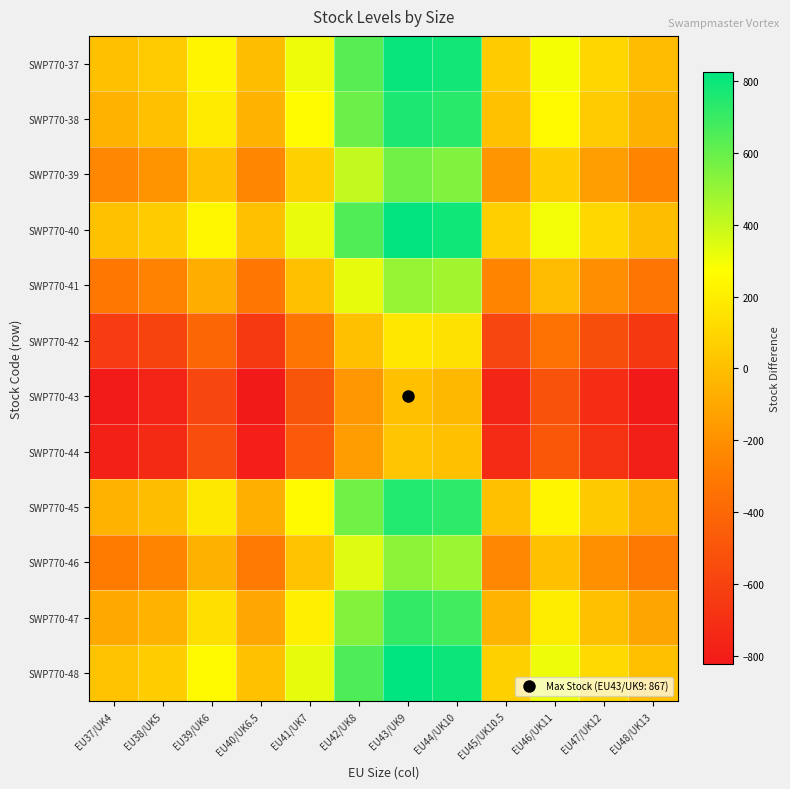

How many distinct data groups are displayed?

12